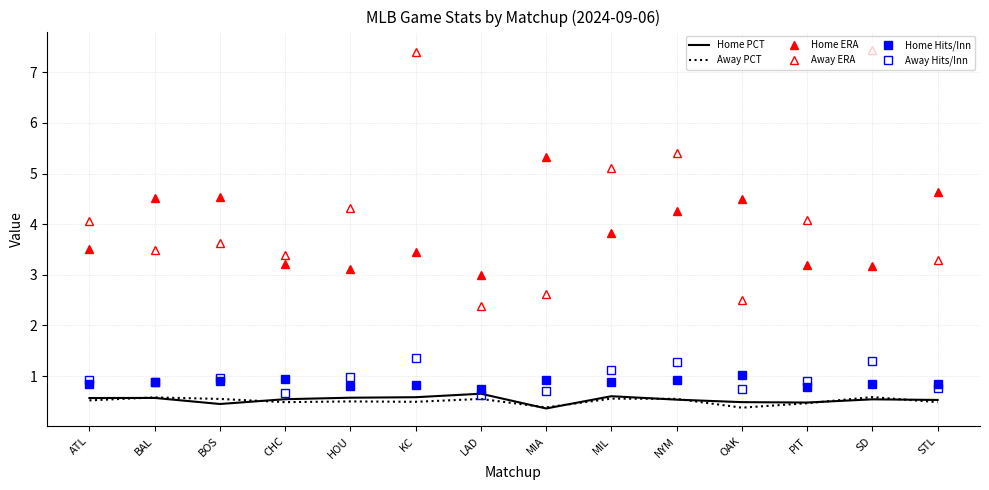

What is the value of the Away Hits/Inn point at the 11th from the left?

0.7